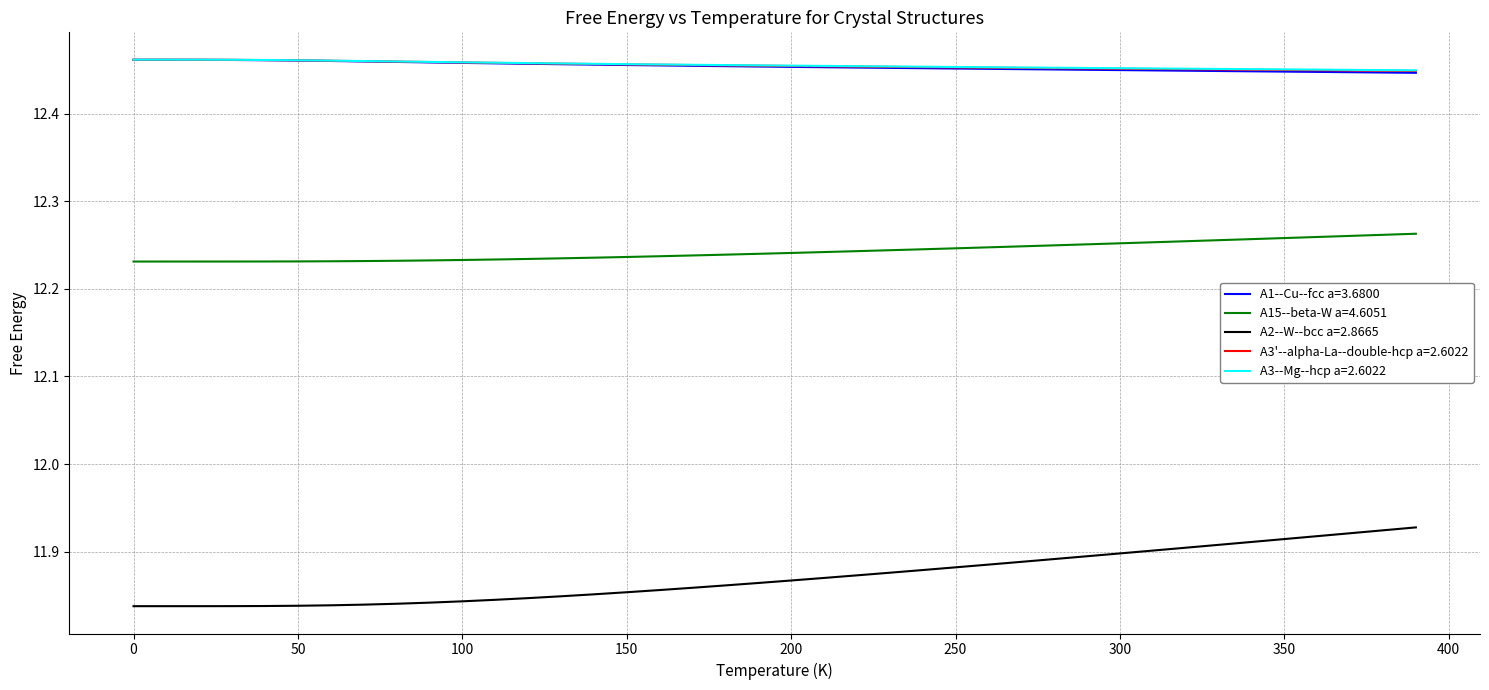

What are all the series names shown in the legend?

A1--Cu--fcc a=3.6800, A15--beta-W a=4.6051, A2--W--bcc a=2.8665, A3'--alpha-La--double-hcp a=2.6022, A3--Mg--hcp a=2.6022